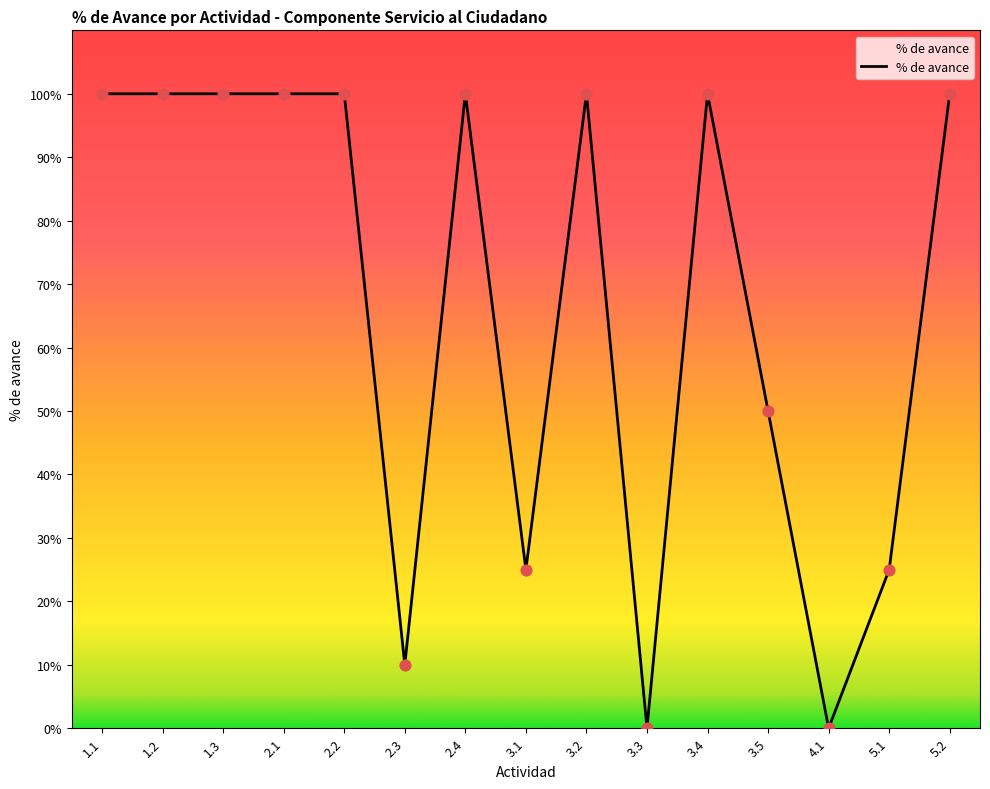

Which has a higher value, 4.1 or 2.3?

2.3